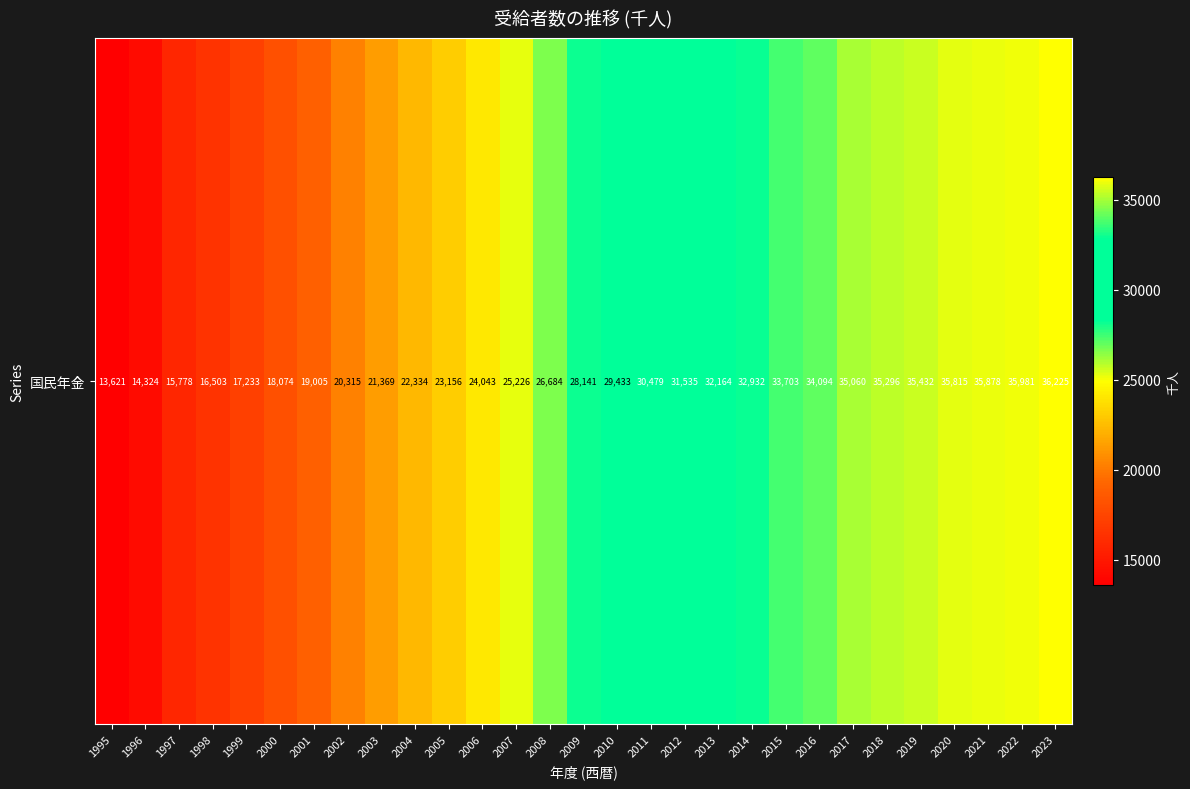

What is the greatest value displayed?

36225